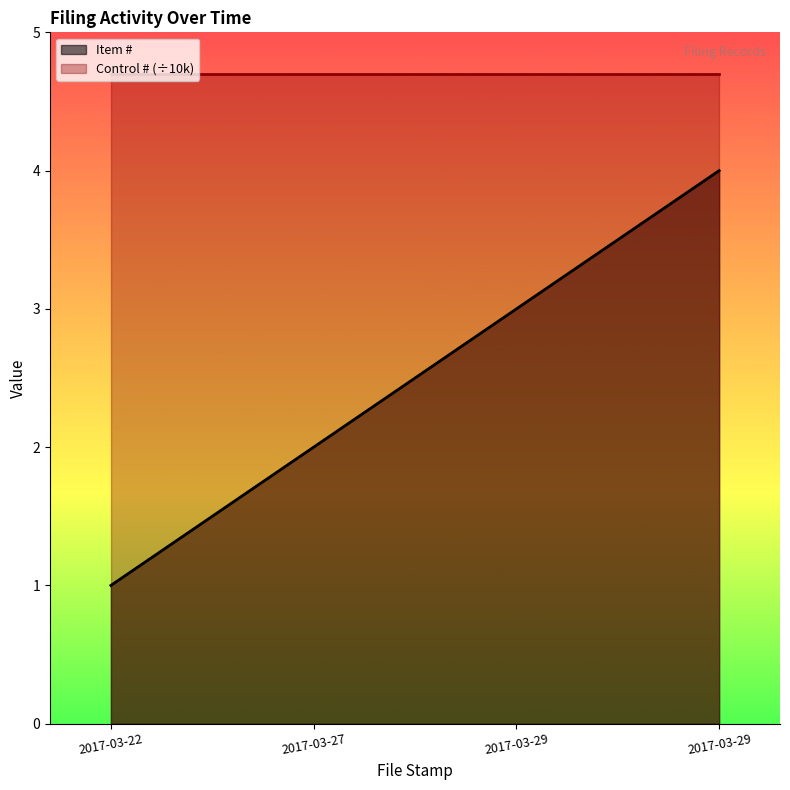

Between 2017-03-22 and 2017-03-29, which is larger?

2017-03-29